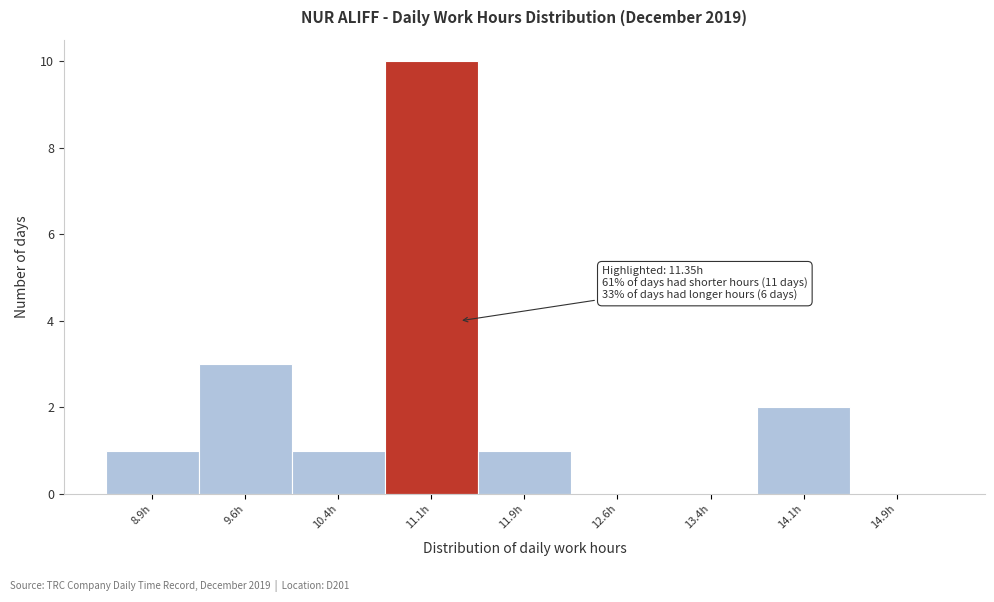

Which range on the x-axis has the tallest bar?

10.75 to 11.50